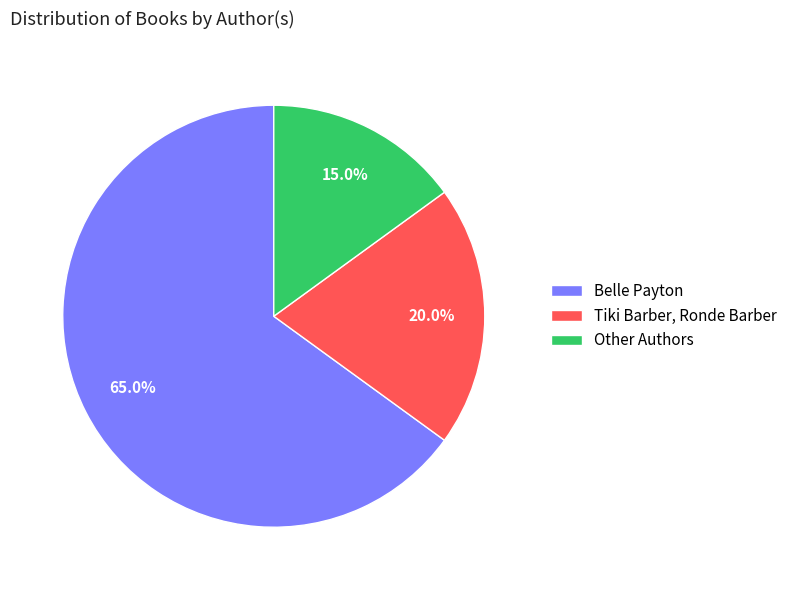

What is the total percentage of Other Authors and Belle Payton?

80.0%